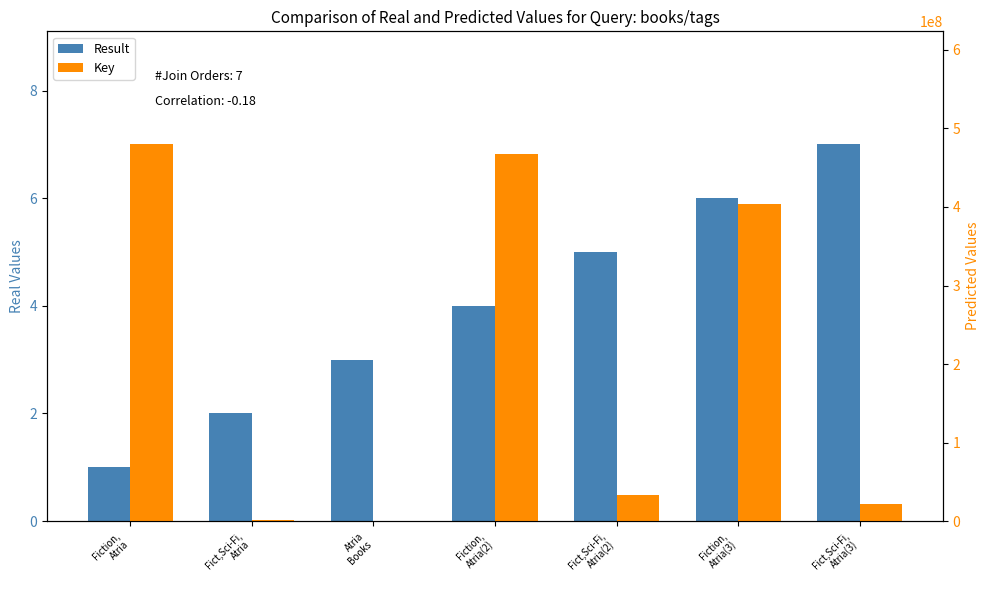

Which series has the largest total across all categories?

Key